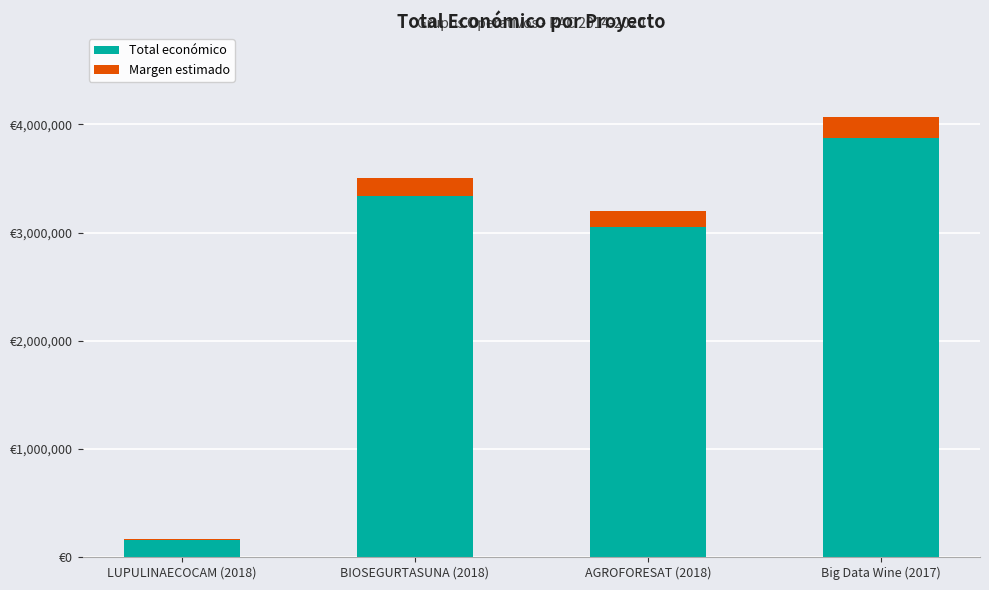

What is the label of the 1st bar from the left?

LUPULINAECOCAM (2018)